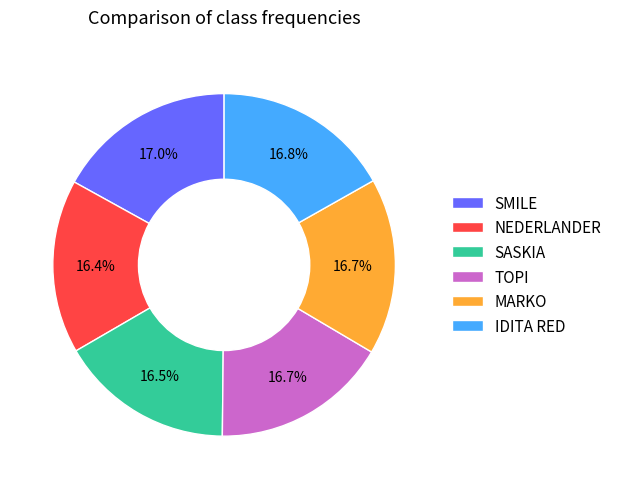

To the nearest percent, what portion does SMILE represent?

17%